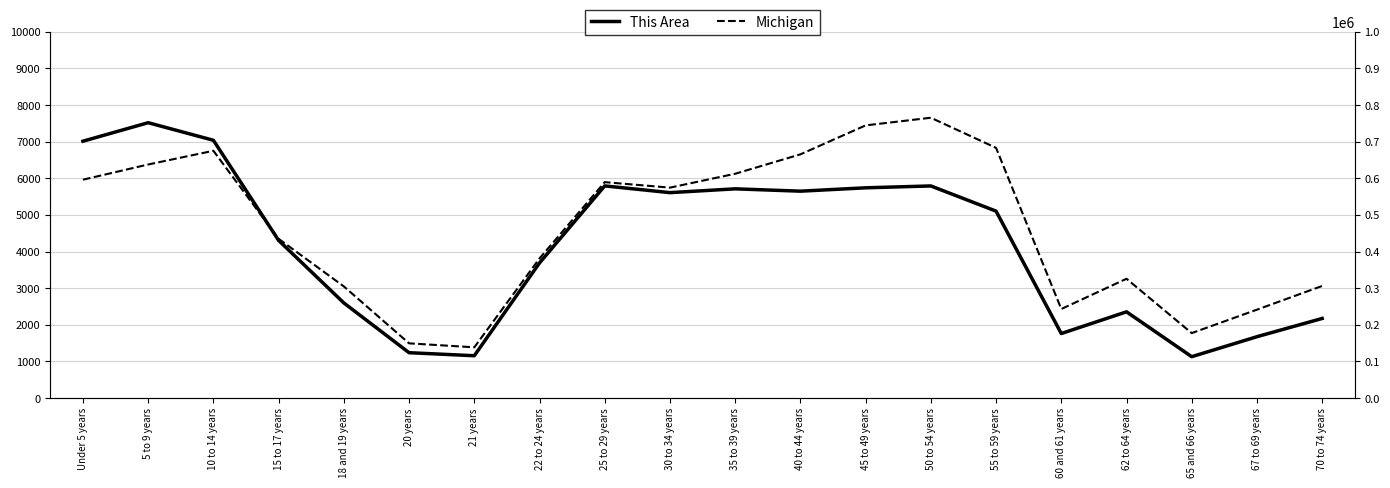

The value of This Area at 50 to 54 years is 5792. True or false?

True